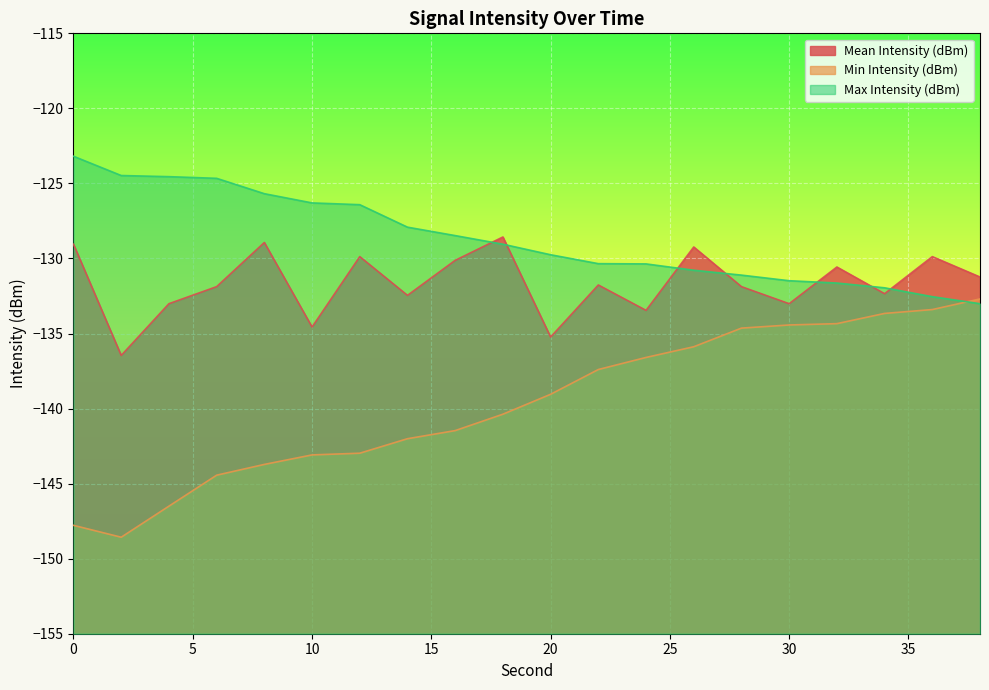

List the series in order of their overall mean, highest first.

Max Intensity (dBm), Mean Intensity (dBm), Min Intensity (dBm)